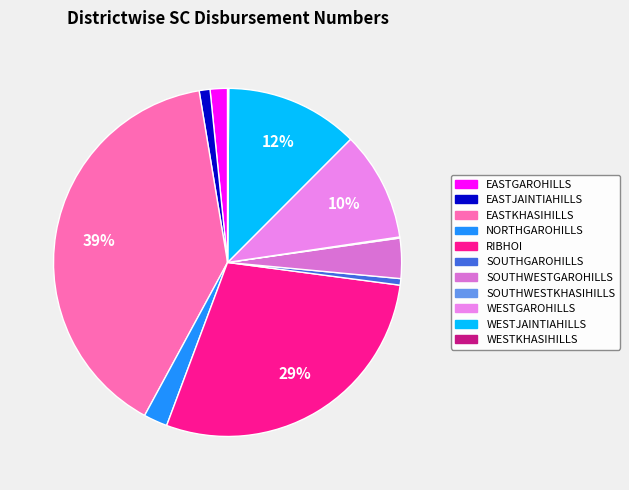

To the nearest percent, what percentage of the pie is WESTGAROHILLS?

10%